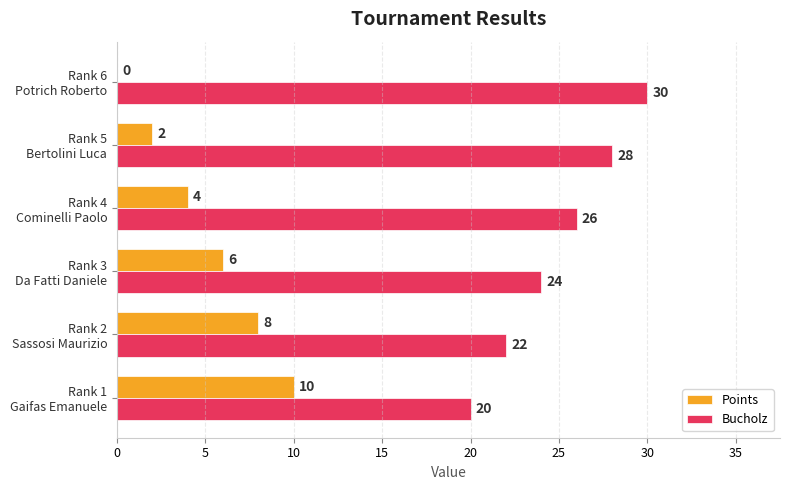

How many Bucholz values are between 22 and 28?

4